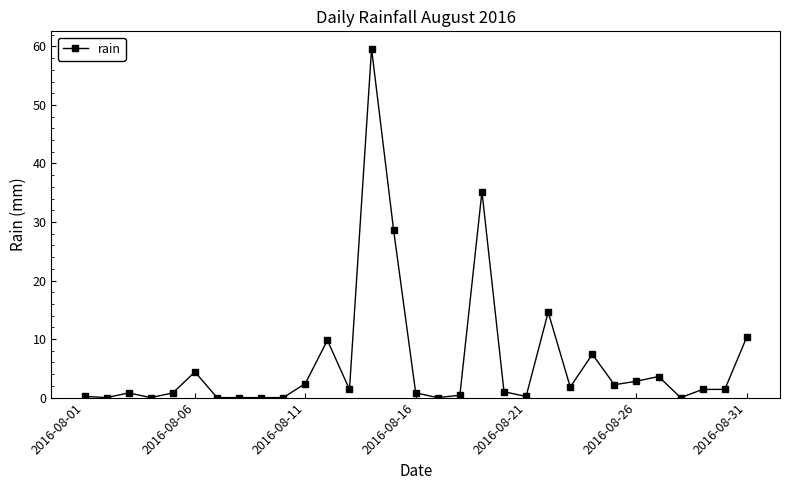

What is the sum of all values?

191.2